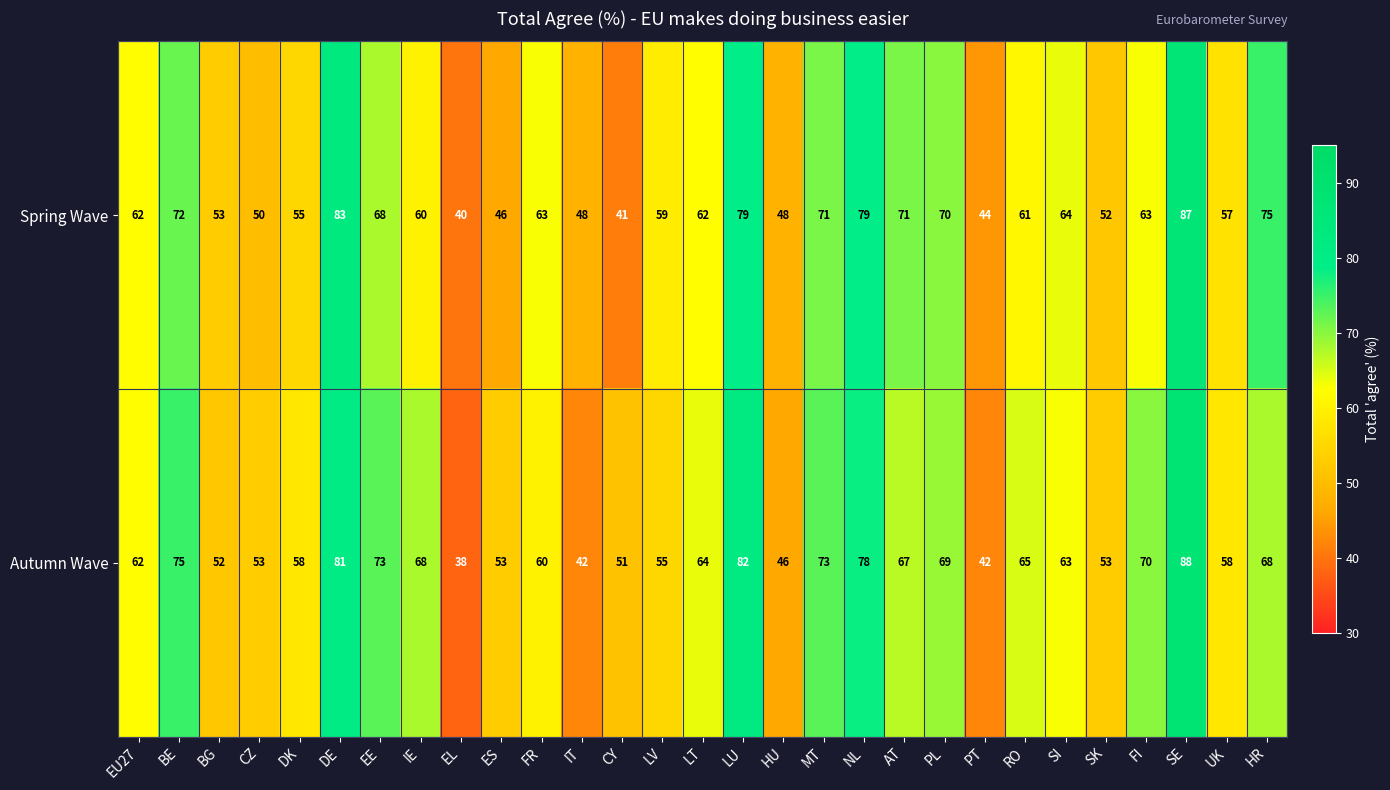

At which category is the sum across all series the highest?

SE